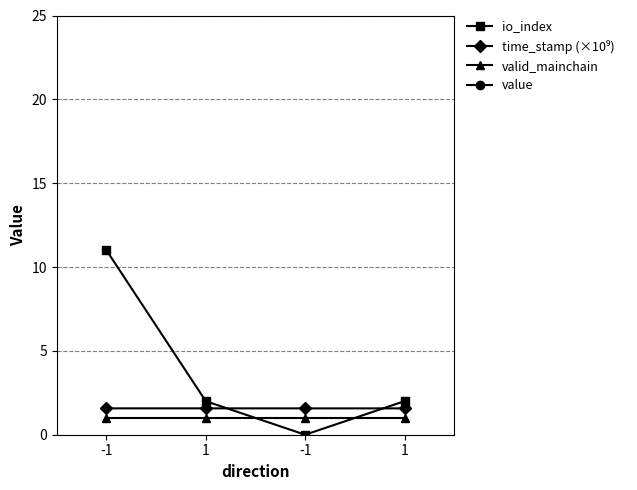

Rank the series at -1 from lowest to highest value.

valid_mainchain, time_stamp (×10⁹), io_index, value